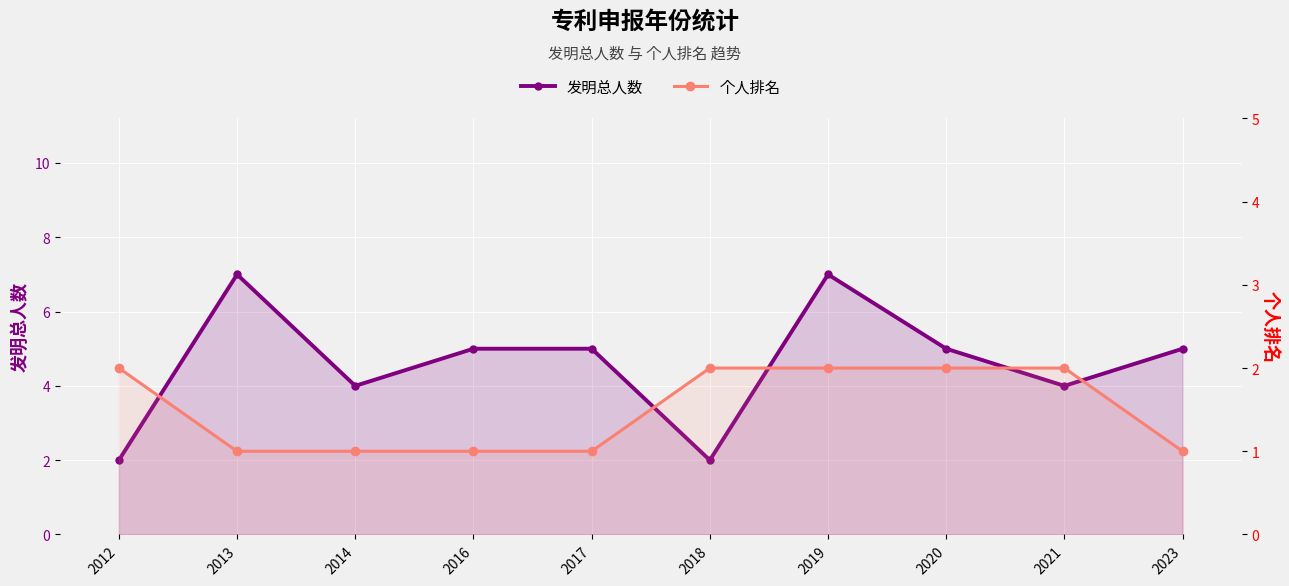

What is the value of the 个人排名 point at the 9th from the left?

2